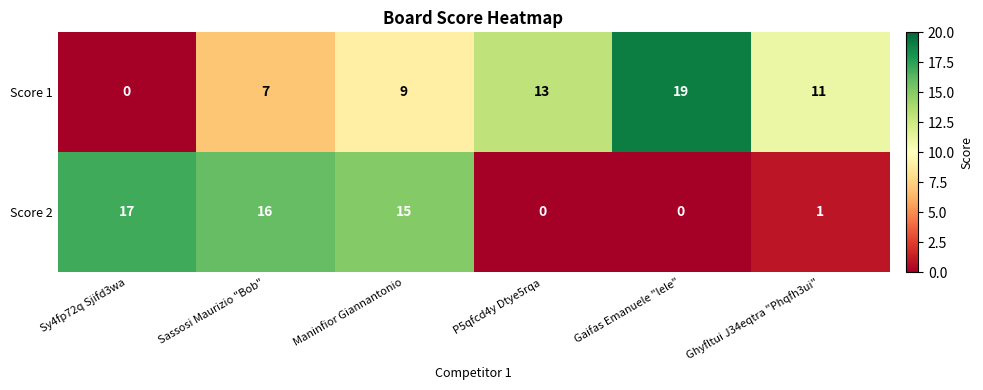

Rank the series at Ghyfltui J34eqtra "Phqfh3ui" from highest to lowest value.

Score 1, Score 2